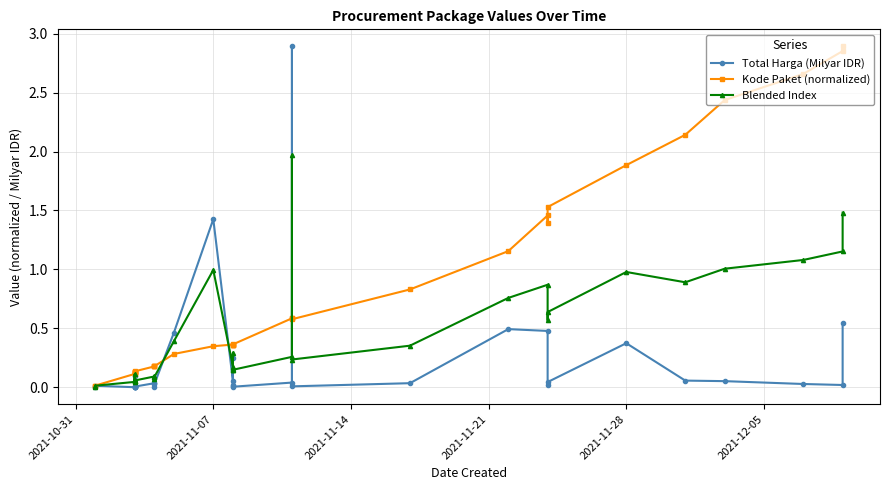

What is the difference between the maximum and second lowest values in the Blended Index series?

2.0